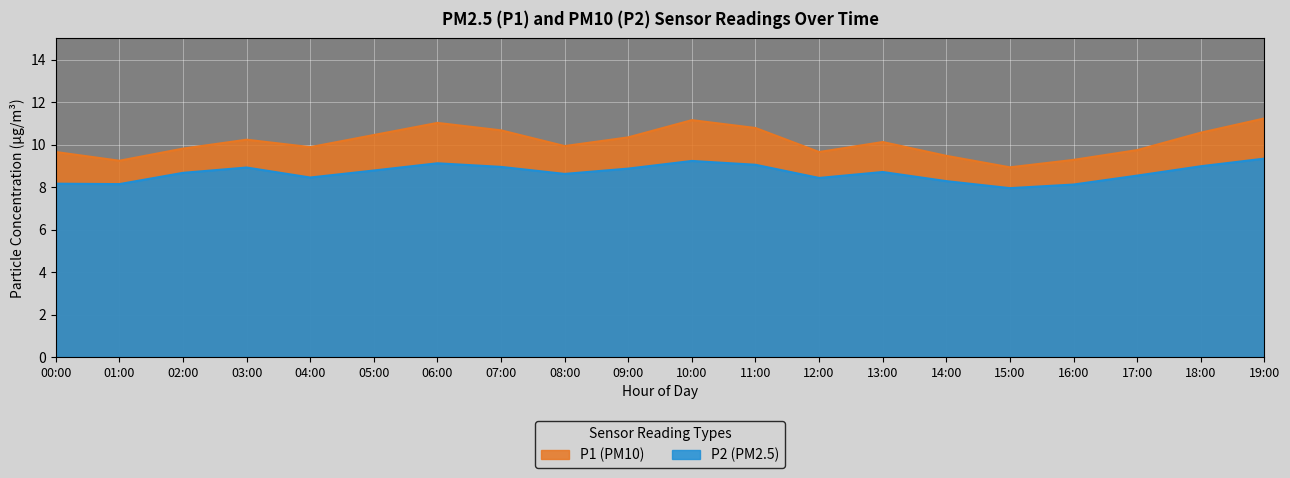

What is the greatest value displayed?

11.2